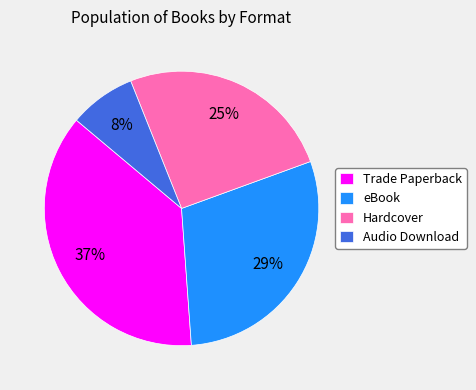

What is the smallest slice in the pie chart?

Audio Download